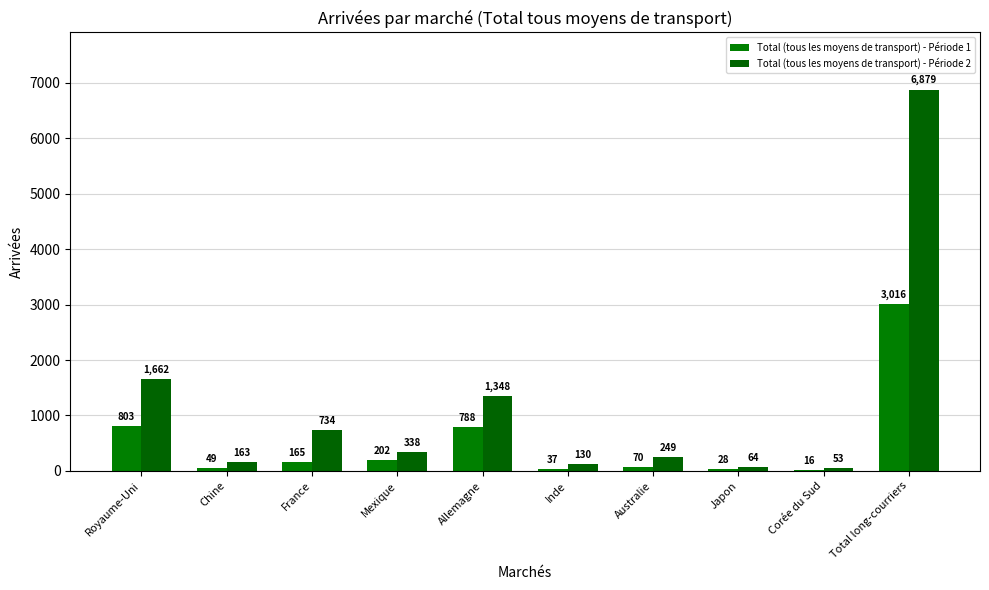

Reading left to right, list all the values displayed in this chart.

Total (tous les moyens de transport) - Période 1: Royaume-Uni=803	Chine=49	France=165	Mexique=202	Allemagne=788	Inde=37	Australie=70	Japon=28	Corée du Sud=16	Total long-courriers=3016
Total (tous les moyens de transport) - Période 2: Royaume-Uni=1662	Chine=163	France=734	Mexique=338	Allemagne=1348	Inde=130	Australie=249	Japon=64	Corée du Sud=53	Total long-courriers=6879